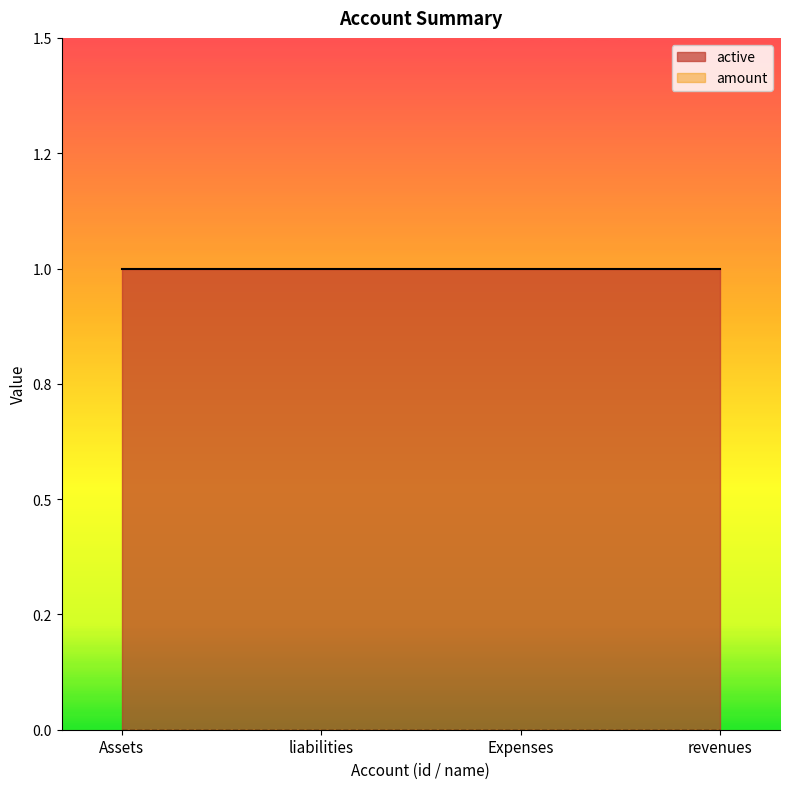

Reading left to right, transcribe all the data shown in this chart.

active: 1	1	1	1
amount: 0	0	0	0